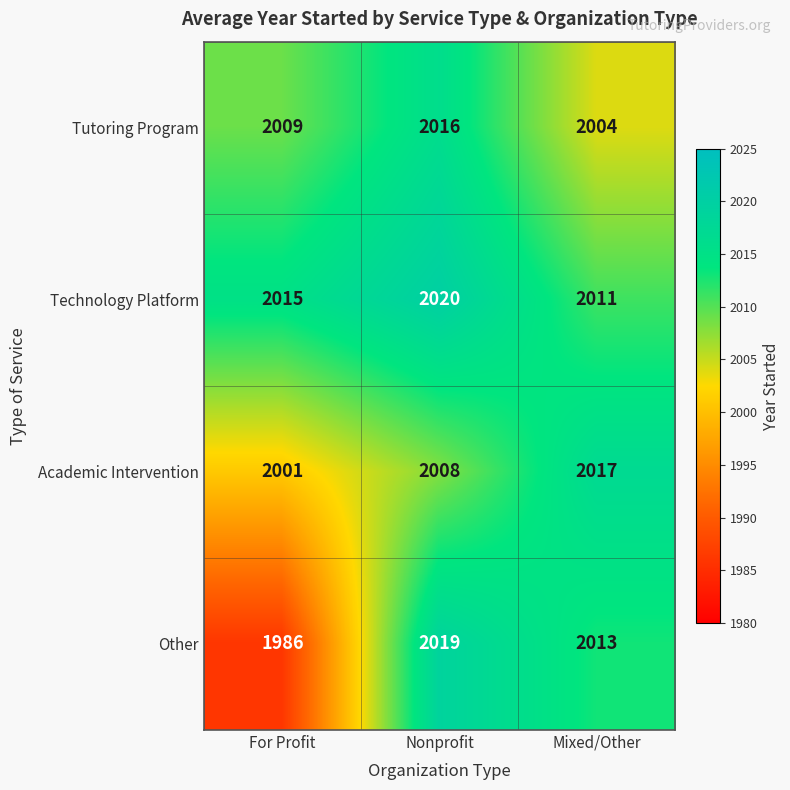

What is the average value of the Tutoring Program series?

2010